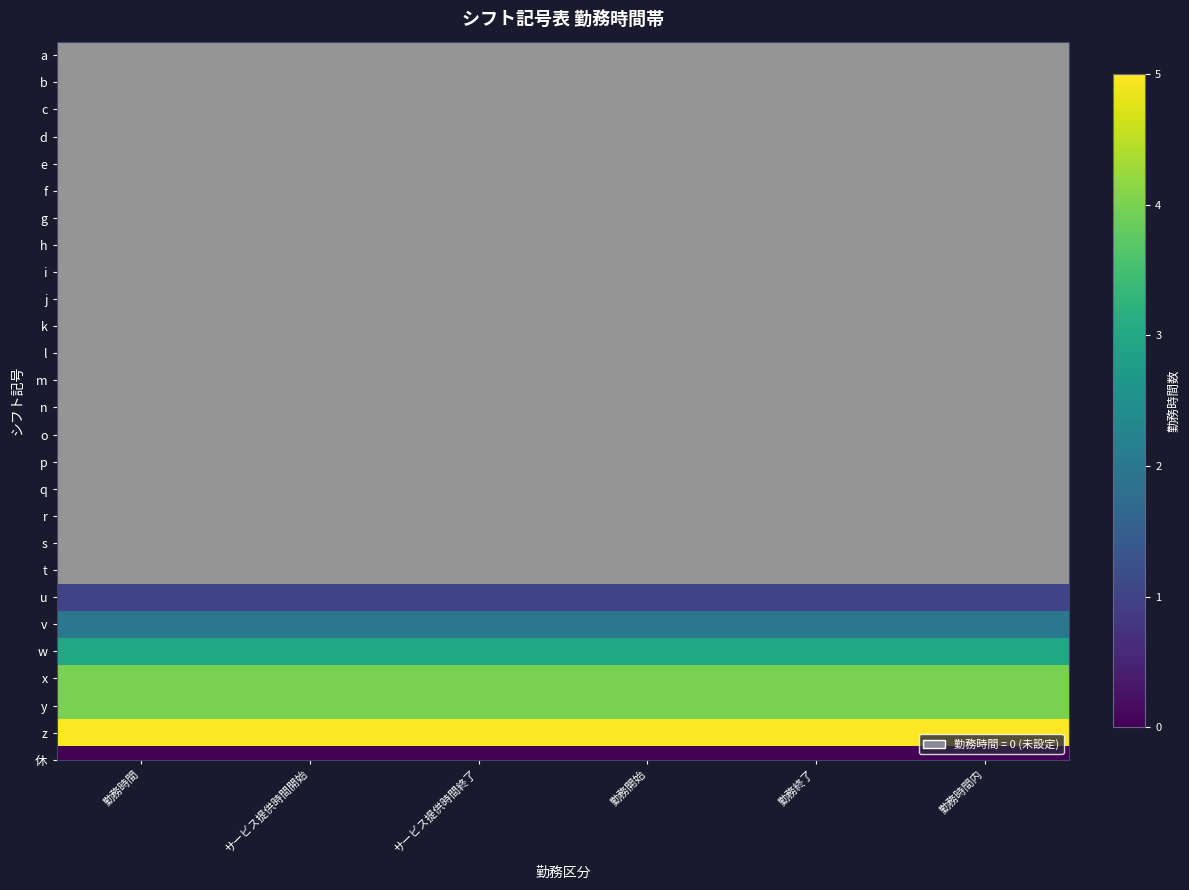

Which category has the highest value across all series?

勤務時間